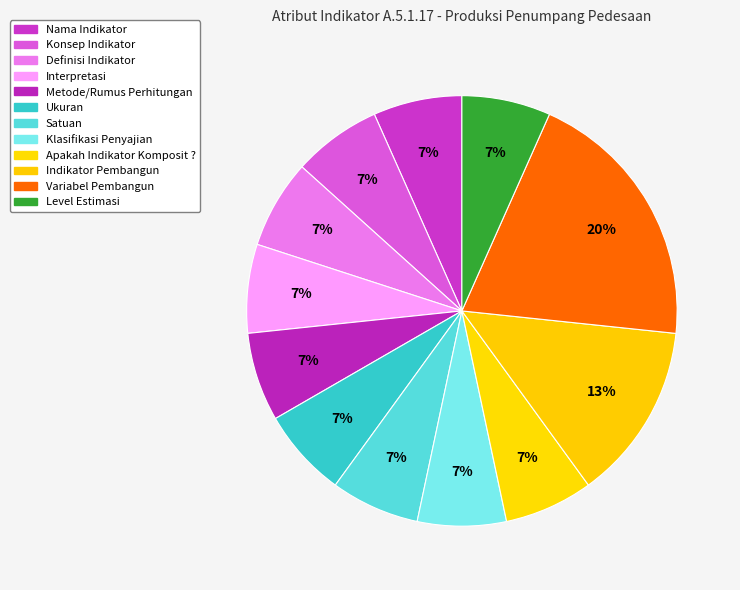

Does Indikator Pembangun account for over 50% of the chart?

No